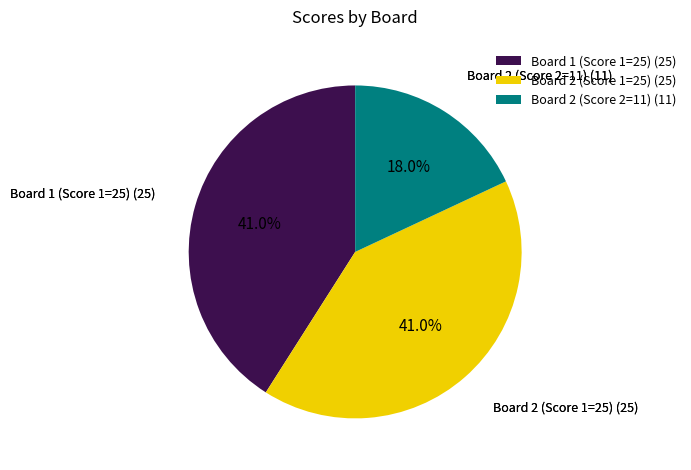

To the nearest percent, what is the average slice percentage?

33%